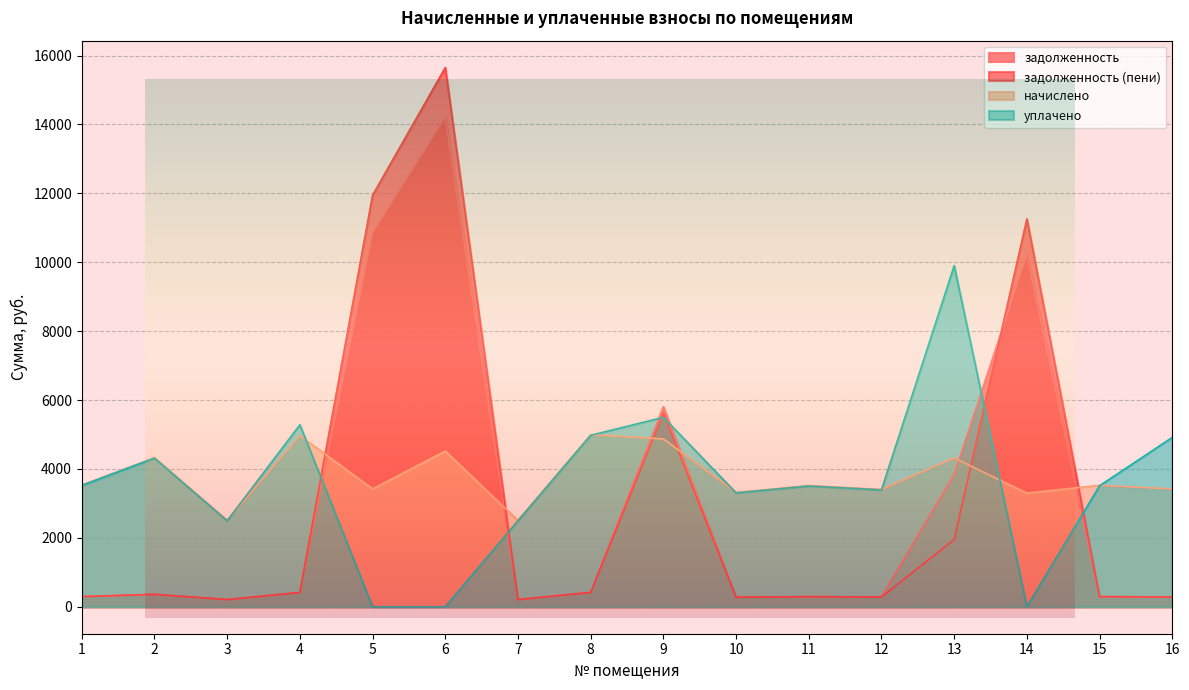

What is the lowest value of the начислено series?

2505.6